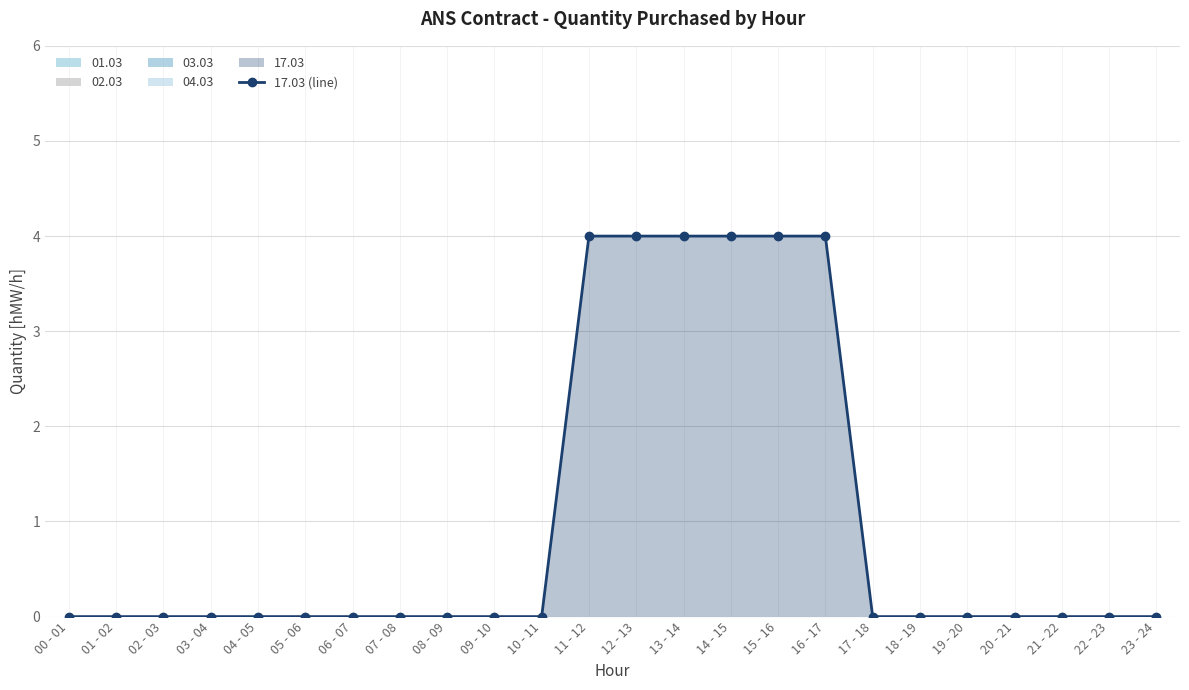

Which has a higher value, 20 - 21 or 01 - 02?

20 - 21